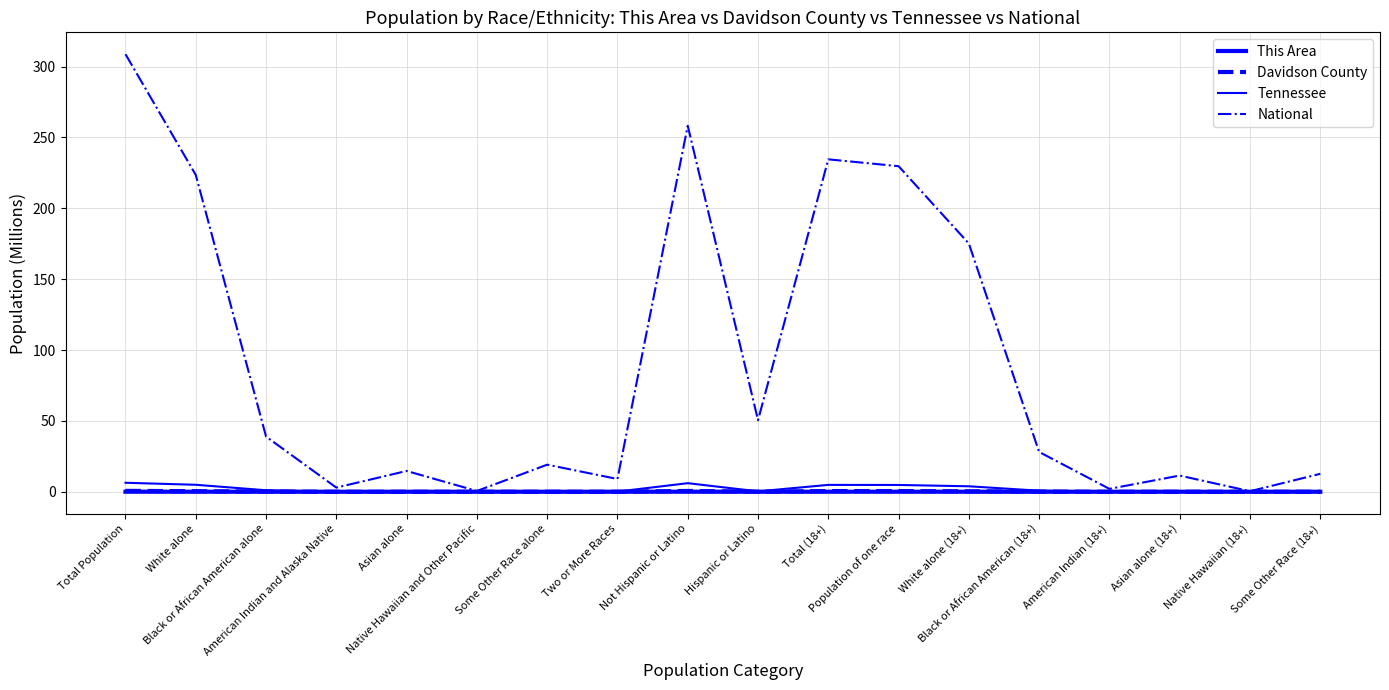

Does the chart have visible grid lines?

Yes